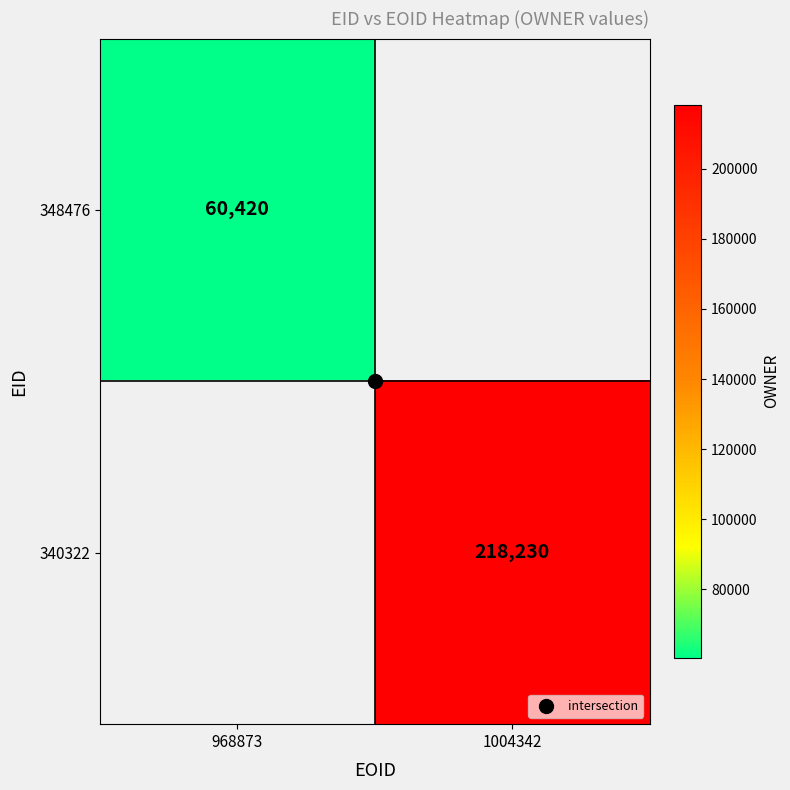

Is it true that 340322 equals 343201.5 at 1004342?

False